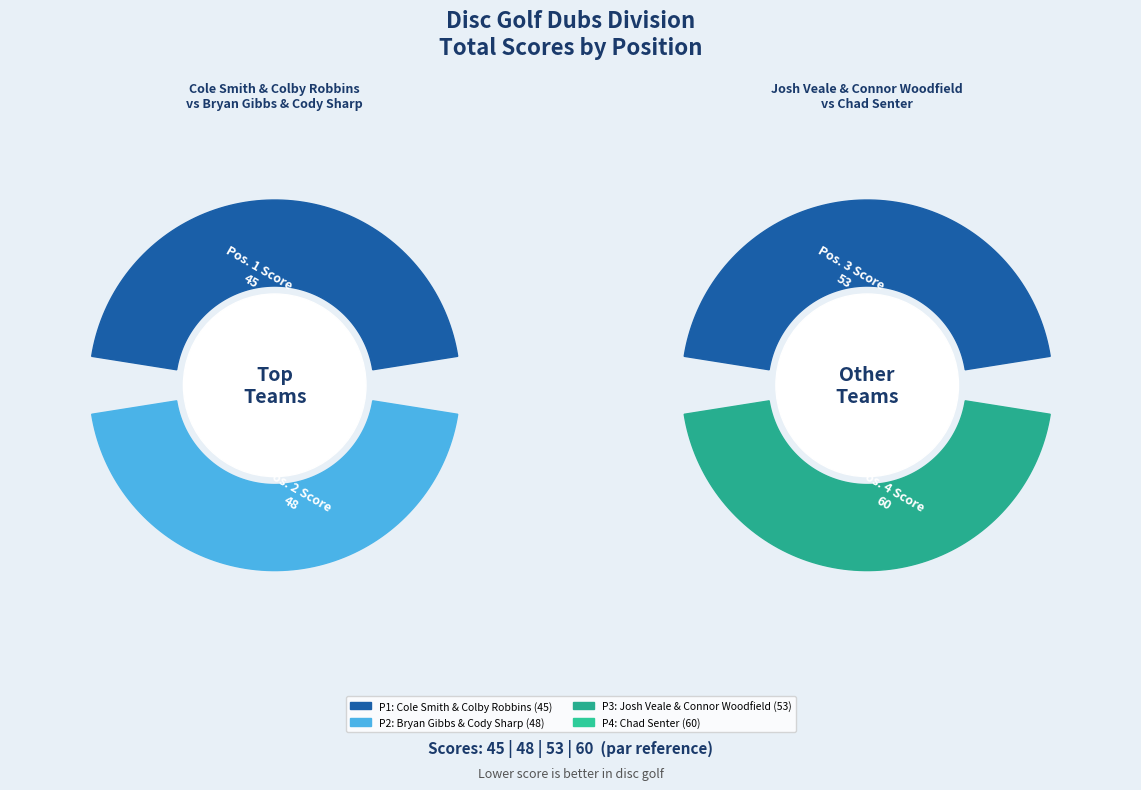

Is the sum of Josh Veale & Connor Woodfield and Chad Senter greater than half?

Yes